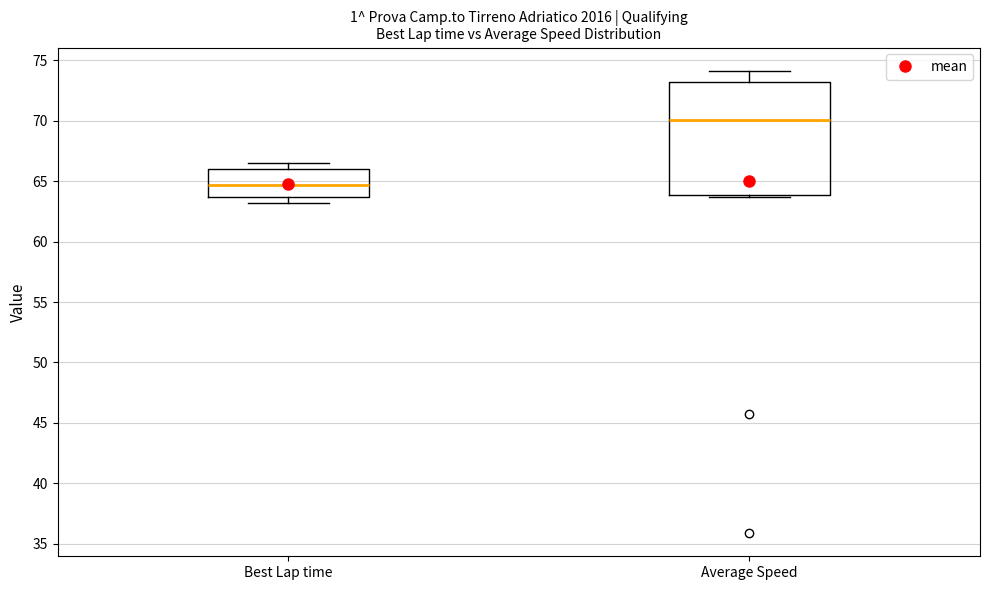

Which box's median line is the highest?

Average Speed